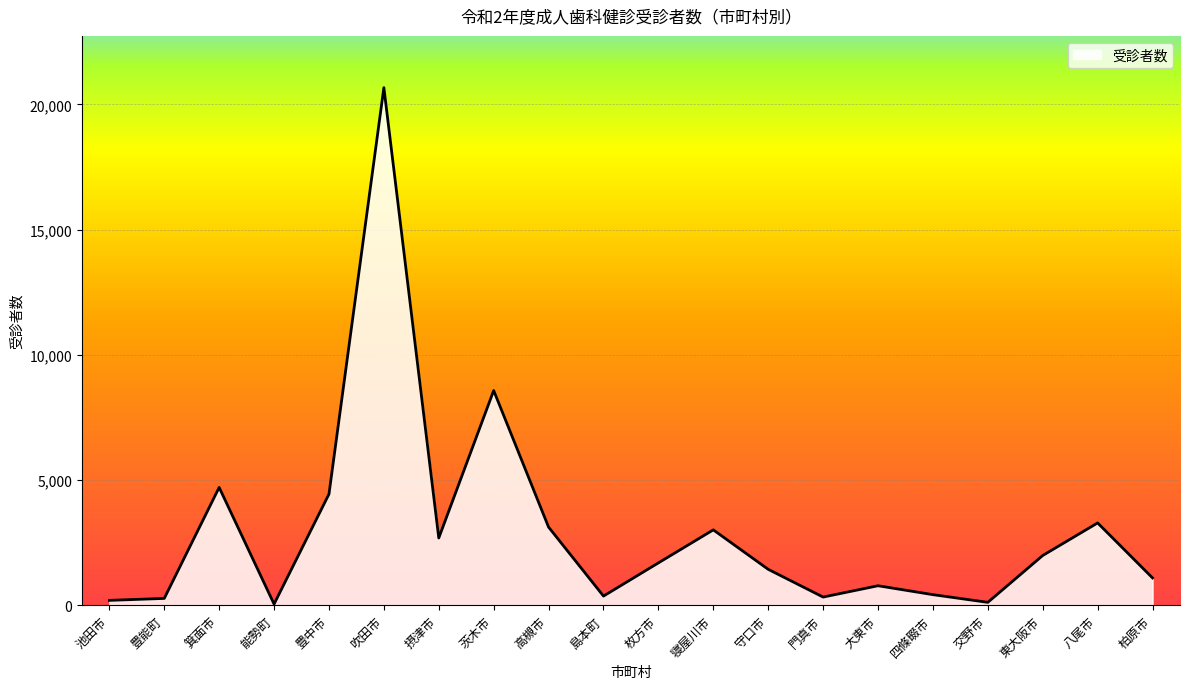

What is the greatest value displayed?

20671